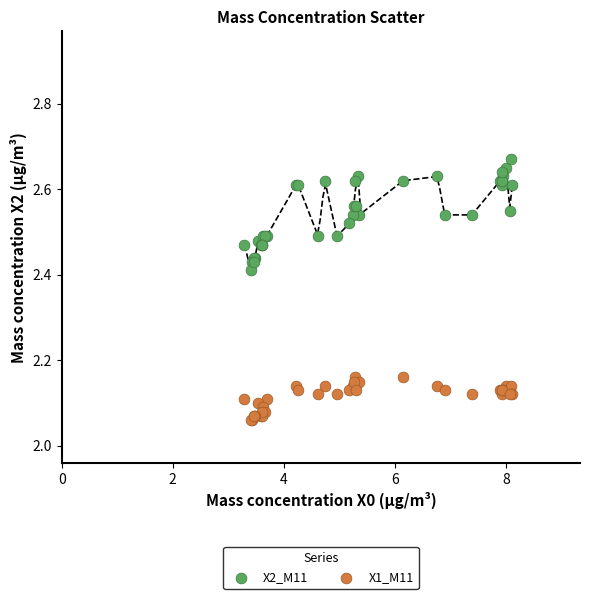

What is the X range (max minus min) for the scatter plot?

4.8